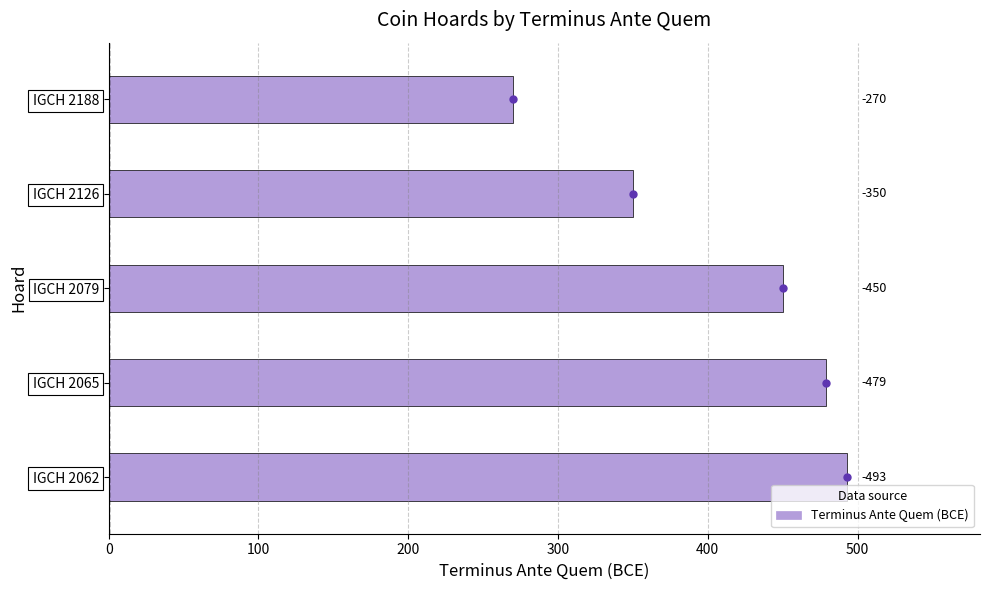

How many bars are there in total?

5